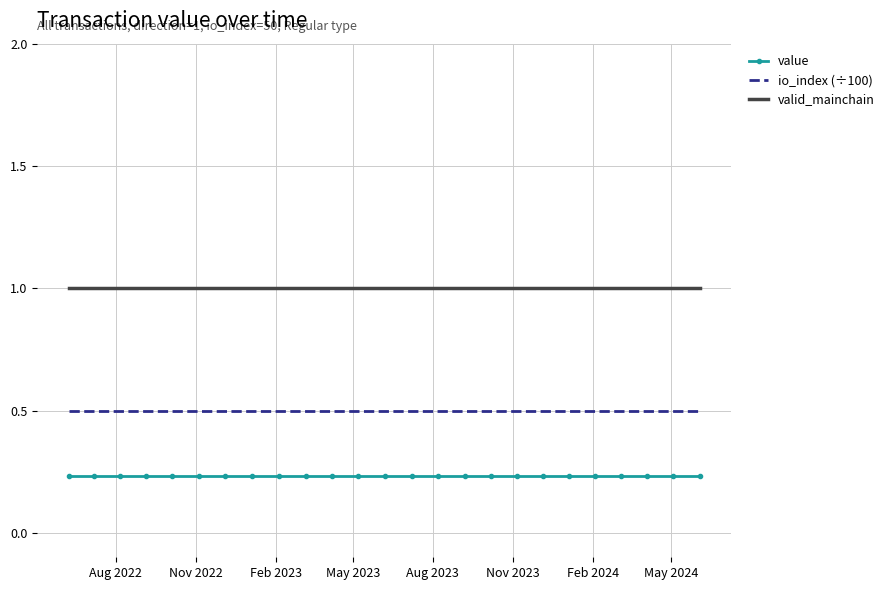

Which series has the largest total across all categories?

valid_mainchain